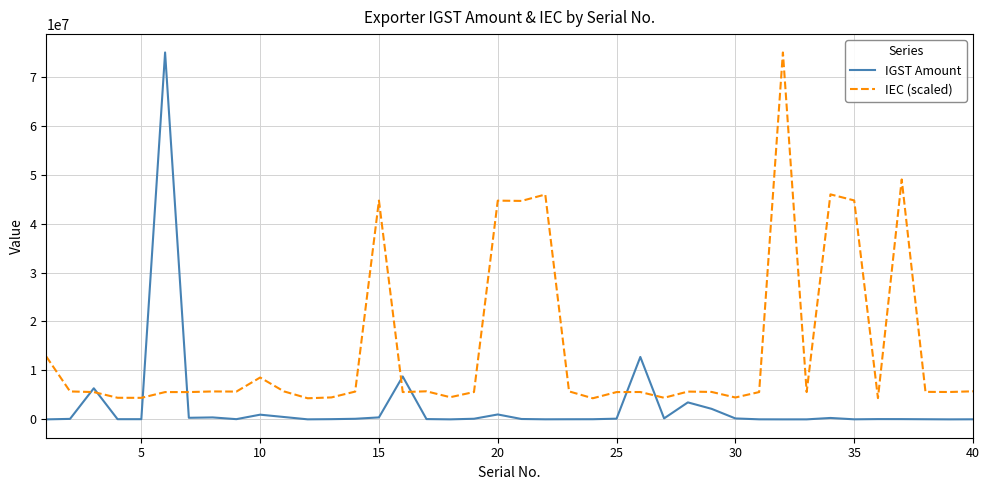

What is the sum of all IGST Amount values?

113767880.0